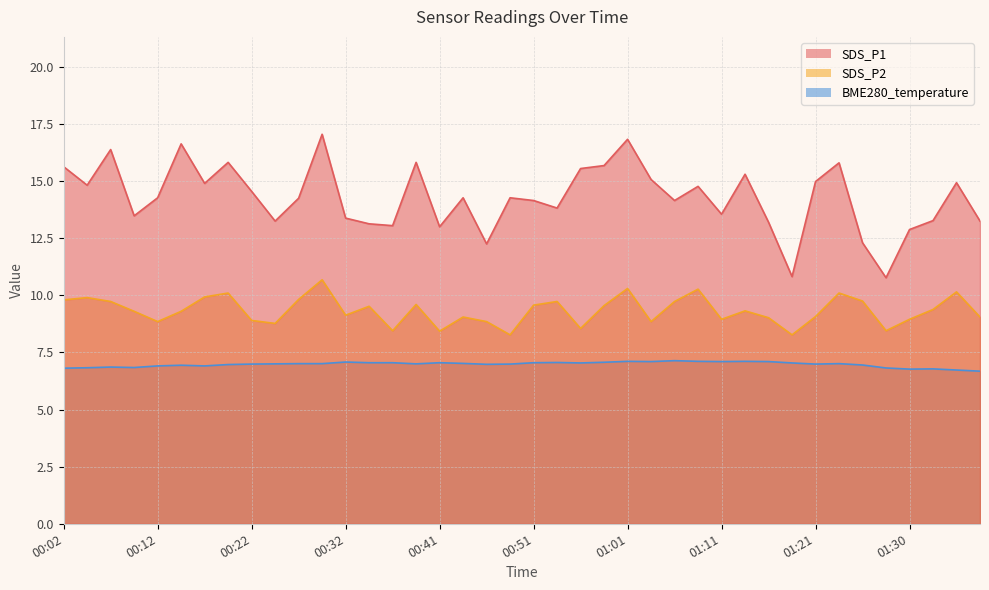

Which has a higher value, 01:01 or 00:51?

01:01